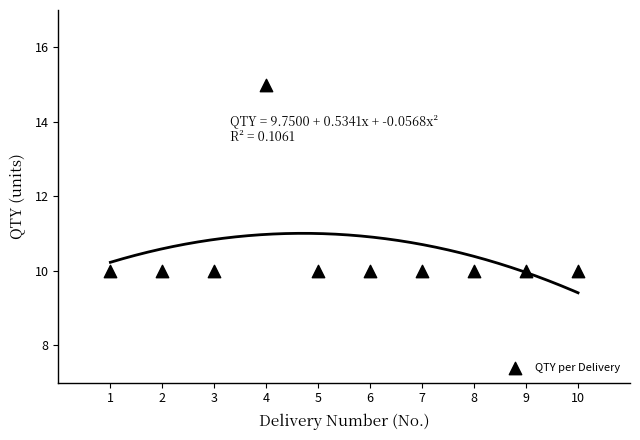

What is the average X value?

6